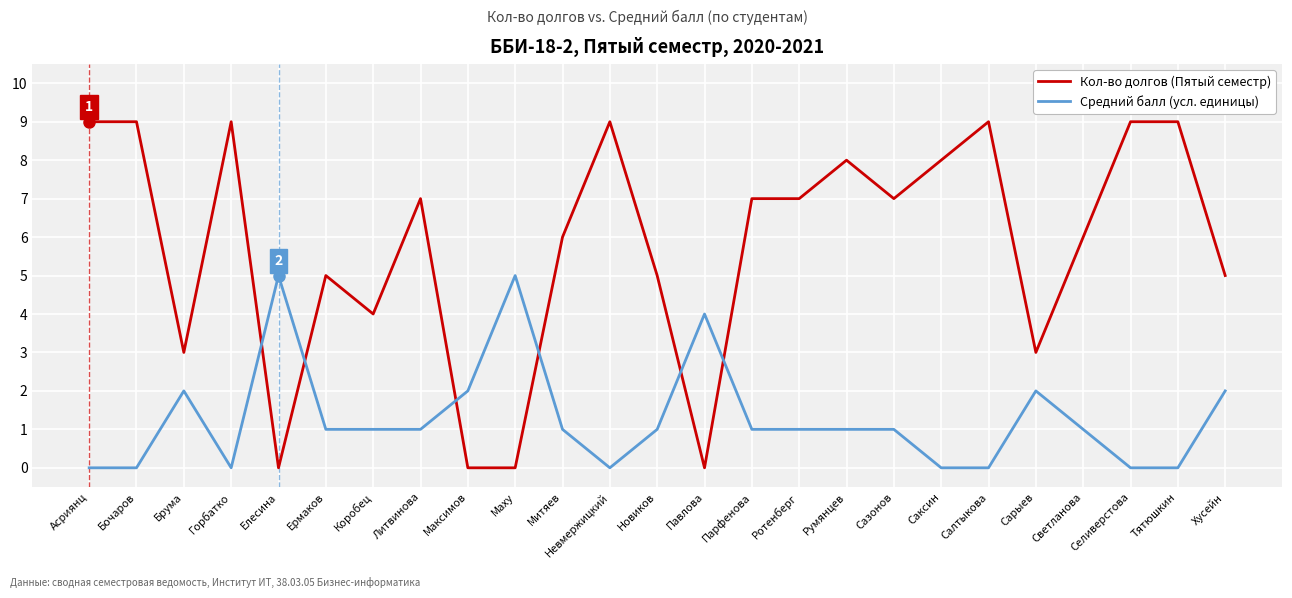

True or false: Кол-во долгов (Пятый семестр) and Средний балл (усл. единицы) cross at least once.

True